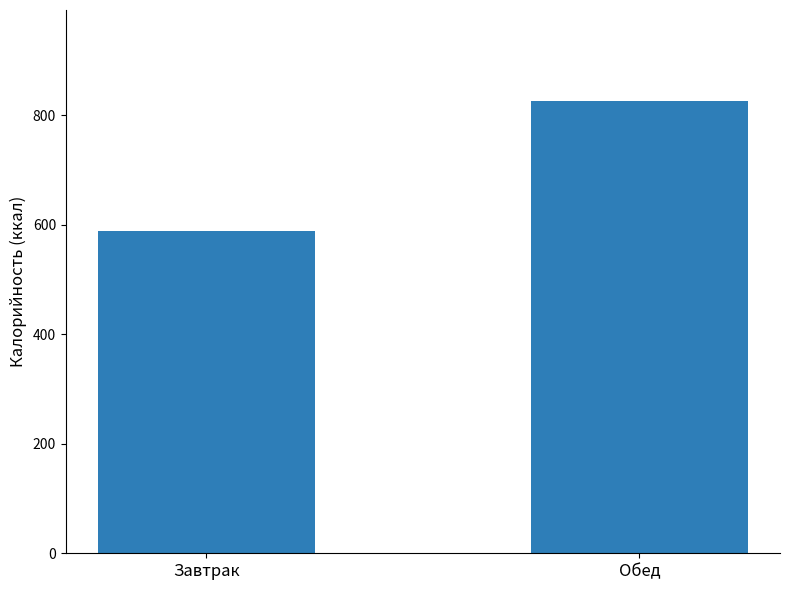

What is the smallest value displayed?

589.2